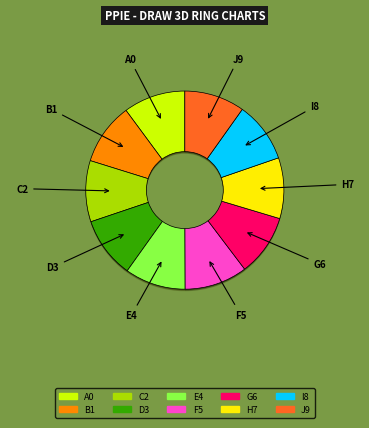

To the nearest percent, what portion does 4 represent?

10%